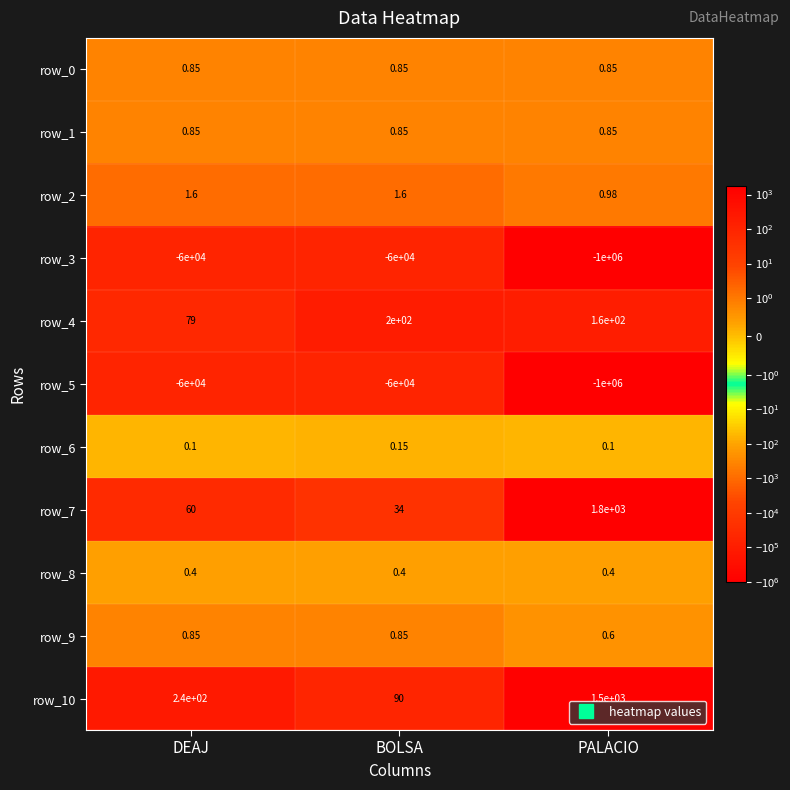

Is it true that row_3 equals -60000.0 at BOLSA?

True